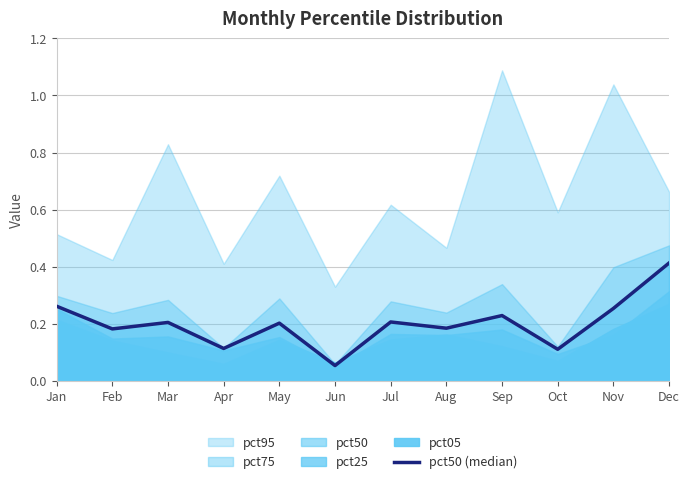

True or false: the data shows 0.1 at Mar.

False